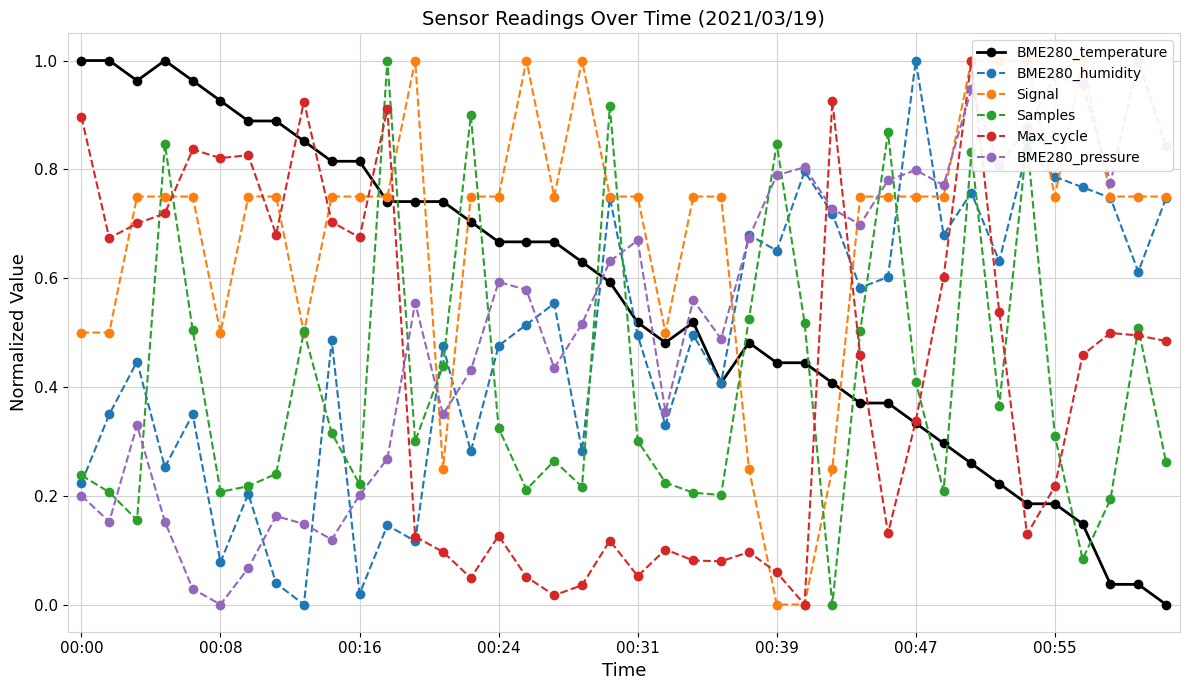

What is the highest value of the Samples series?

1.0